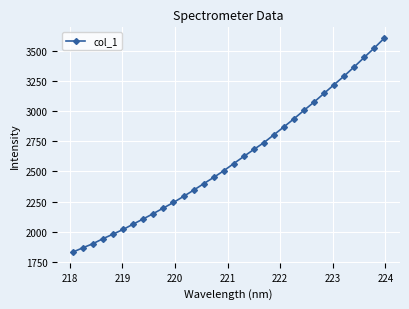

What is the greatest value displayed?

3603.5